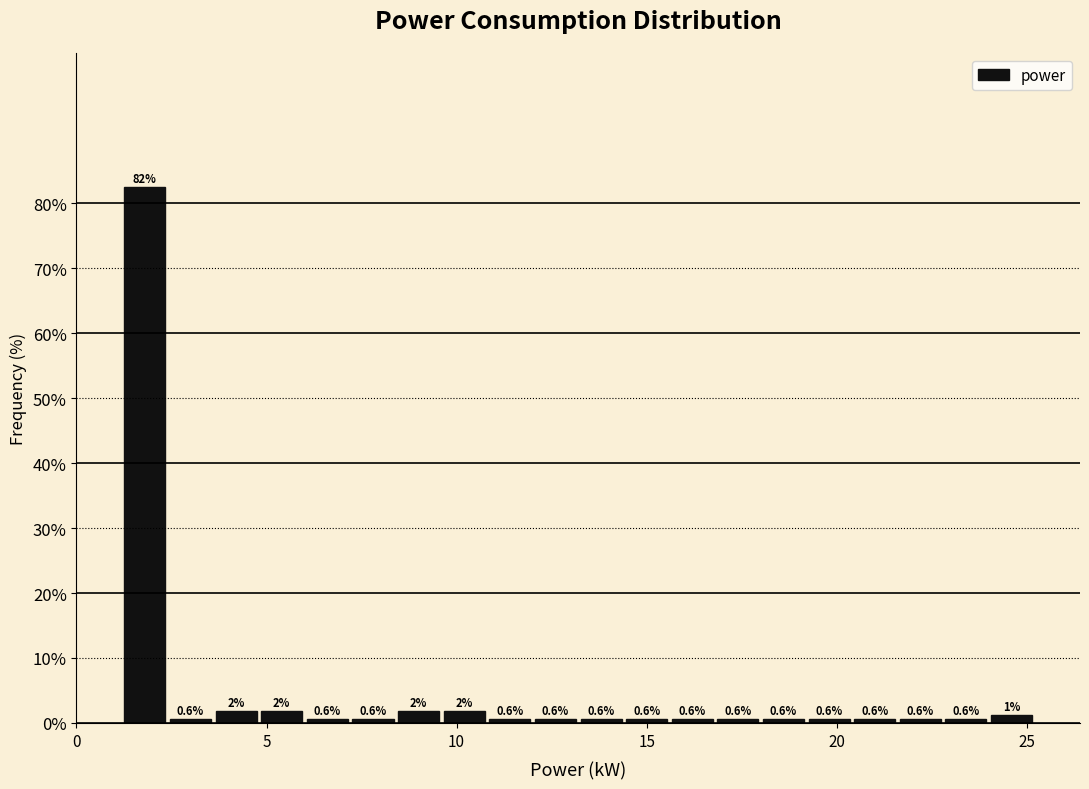

Read against the x-axis, roughly where is the centre of the tallest bar?

2.0